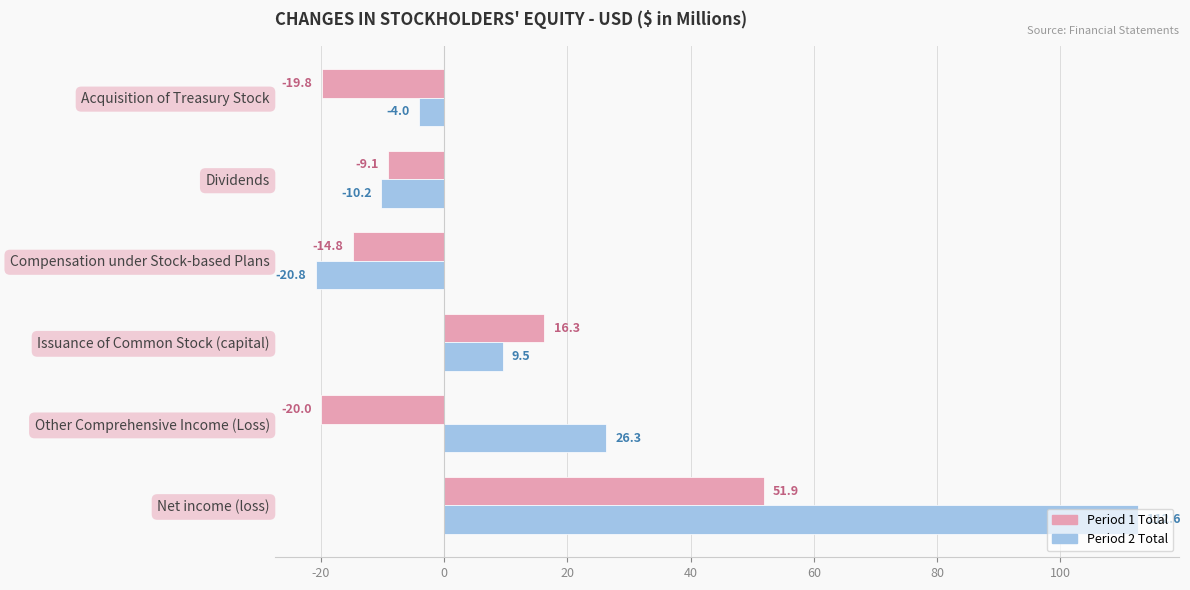

What is the maximum value shown in the chart?

112.6